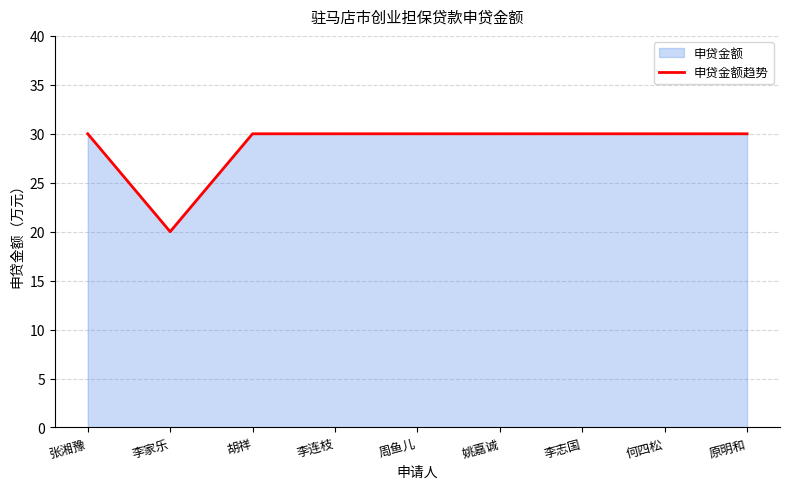

How many distinct data groups are displayed?

1